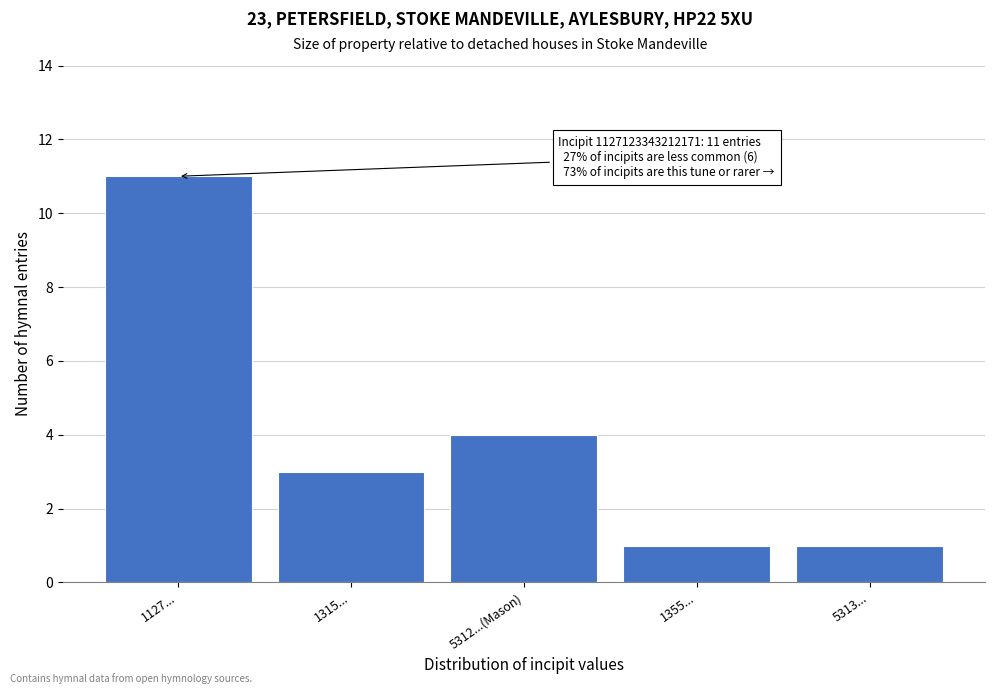

Reading right to left, extract all data points from this chart.

5313...=1	1355...=1	5312...(Mason)=4	1315...=3	1127...=11